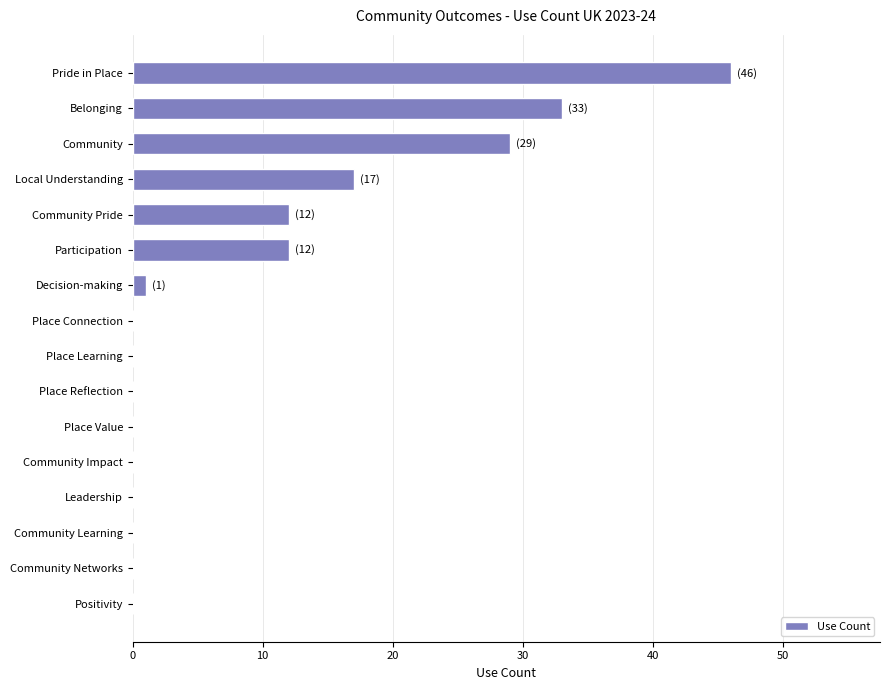

How many distinct data groups are displayed?

1